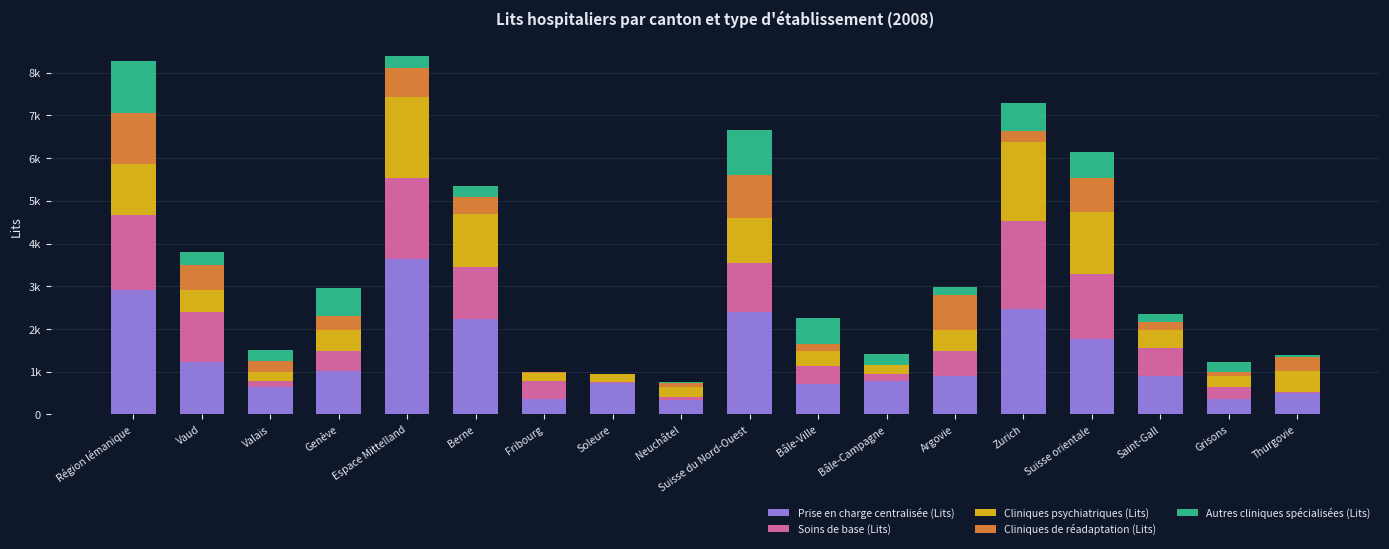

What is the label of the 11th bar from the right?

Soleure